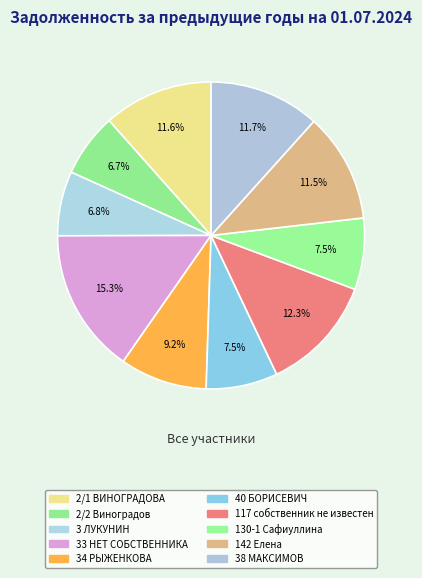

Count the number of slices in the pie.

10